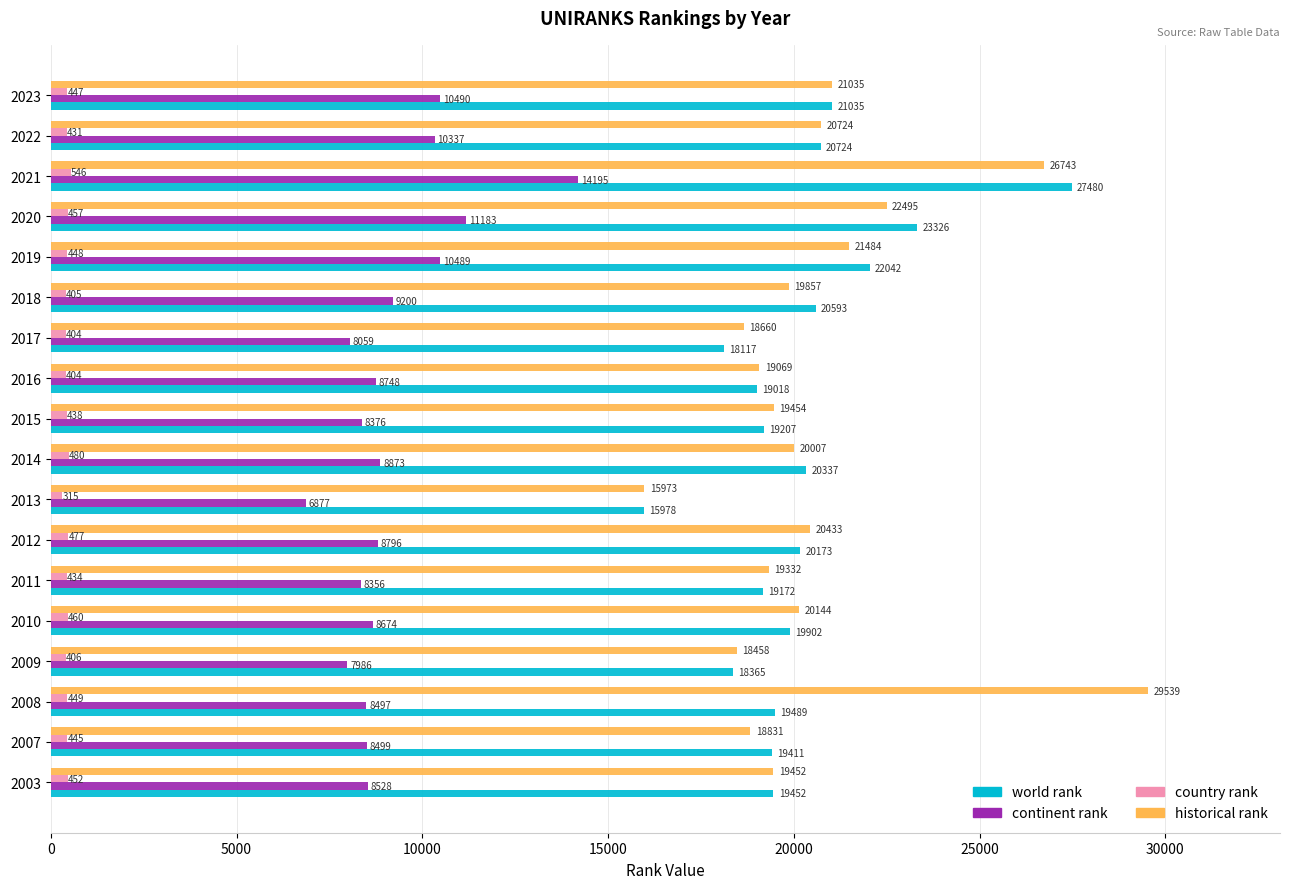

List the labels in order of continent rank value, largest first.

2021, 2020, 2023, 2019, 2022, 2018, 2014, 2012, 2016, 2010, 2003, 2007, 2008, 2015, 2011, 2017, 2009, 2013